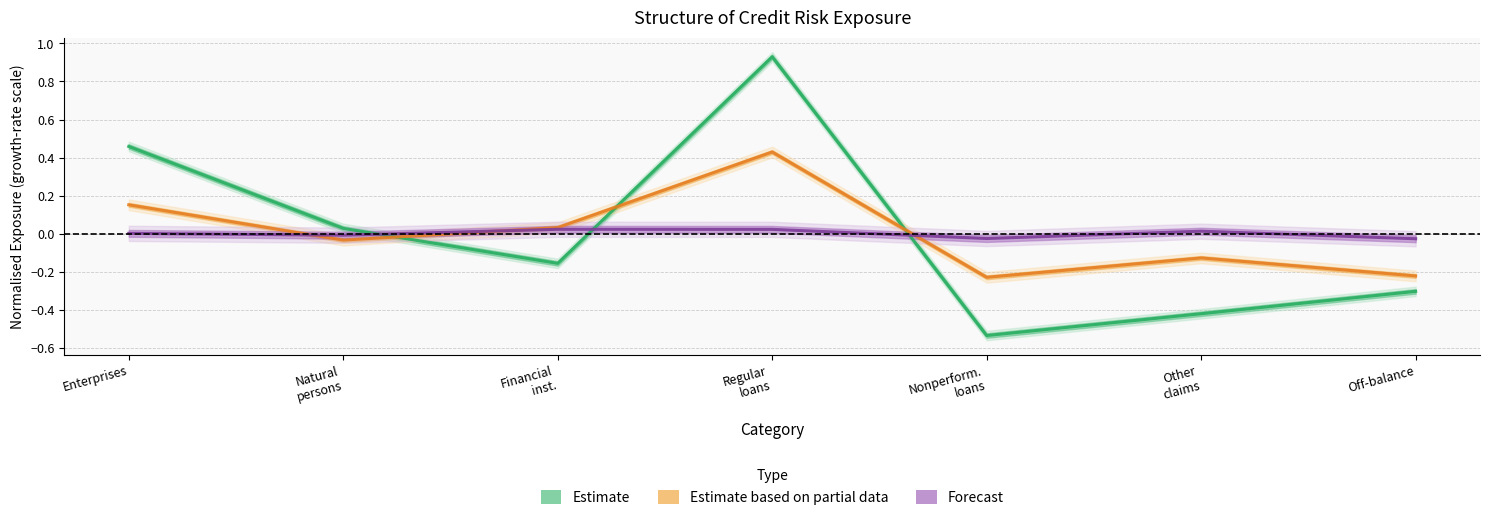

What is the total value across all series at Financial
inst.?

-0.1